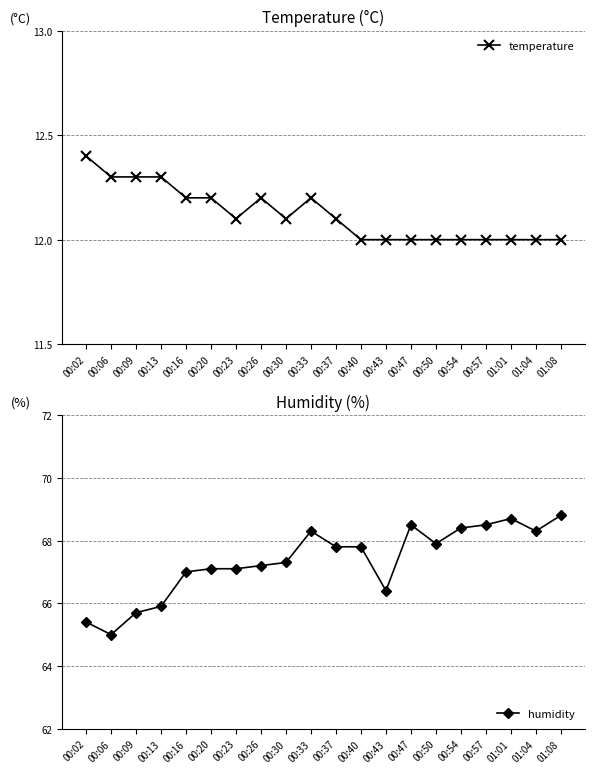

Does the chart display data point markers on the line(s)?

Yes